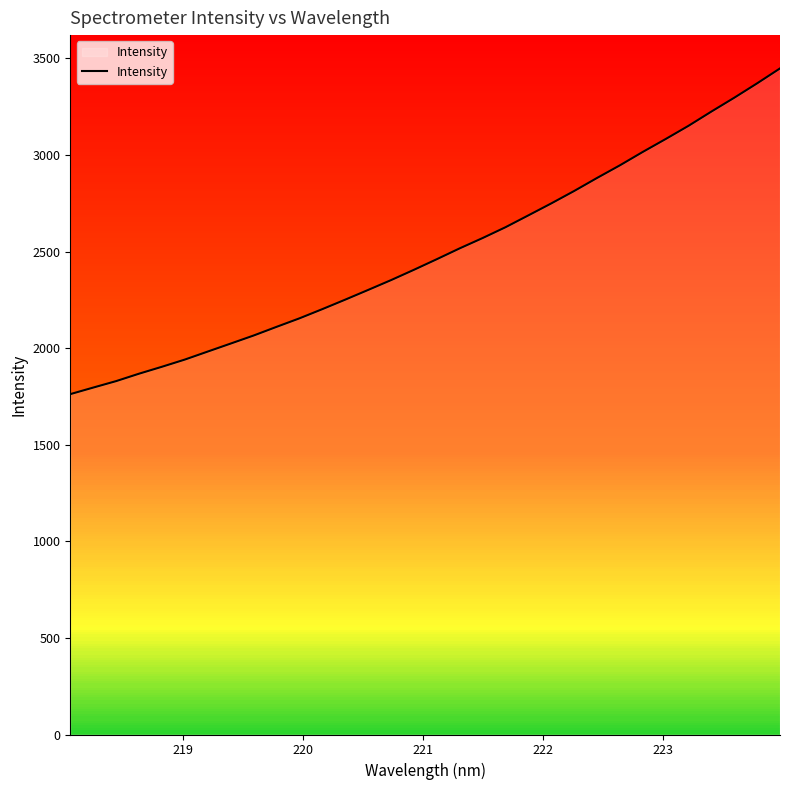

What is the smallest value displayed?

1761.7